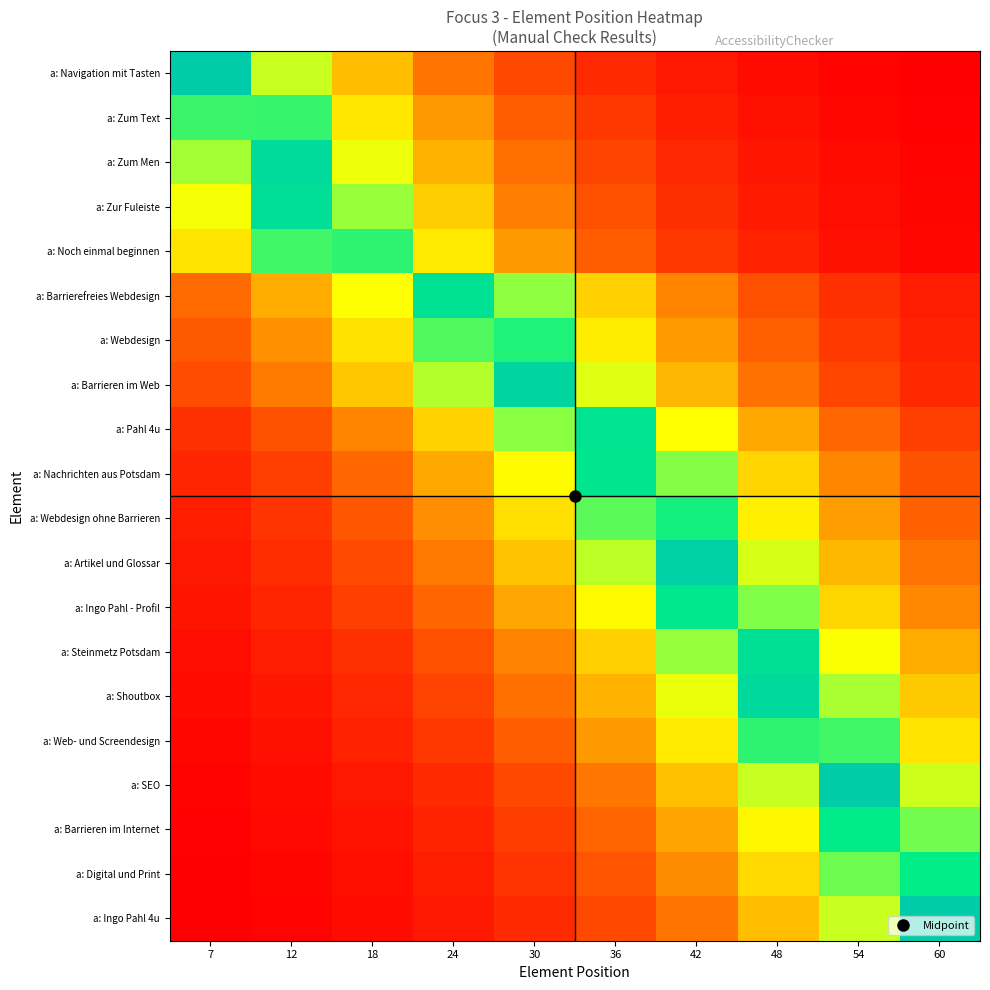

What is the total value across all series at 42?

8.7